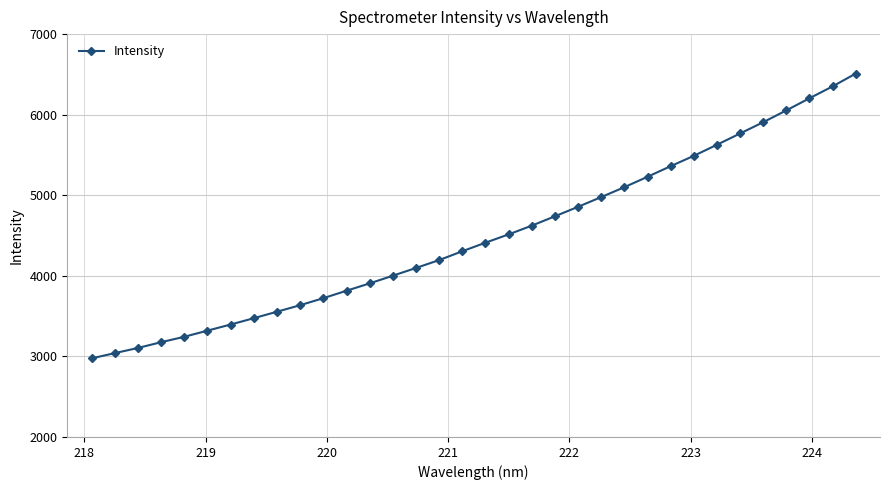

Does the chart have visible grid lines?

Yes